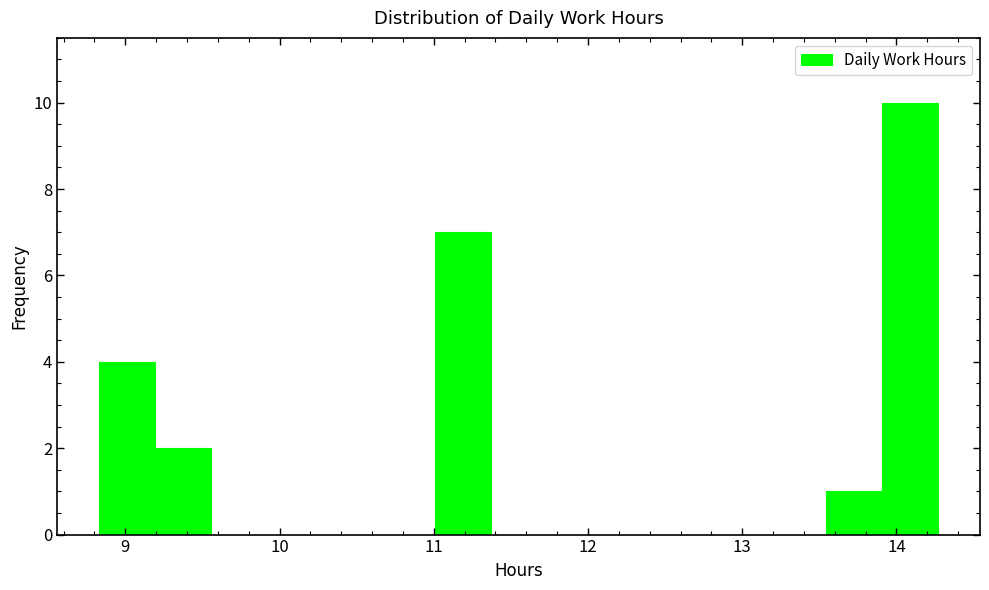

Around what value on the x-axis is the tallest bar? Give the approximate position of its centre, as read against the axis.

14.1